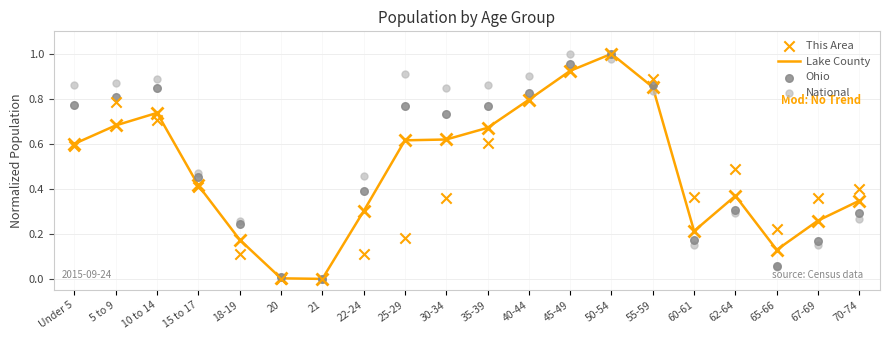

Is the value of National at 15 to 17 greater than the value of Ohio at 67-69?

Yes